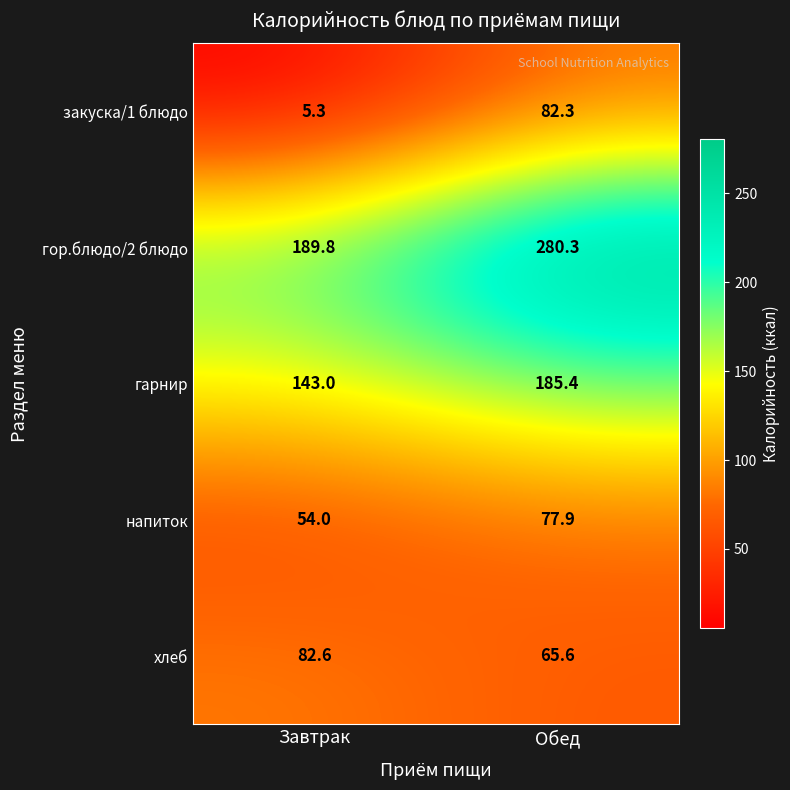

How many categories are shown in the chart?

2